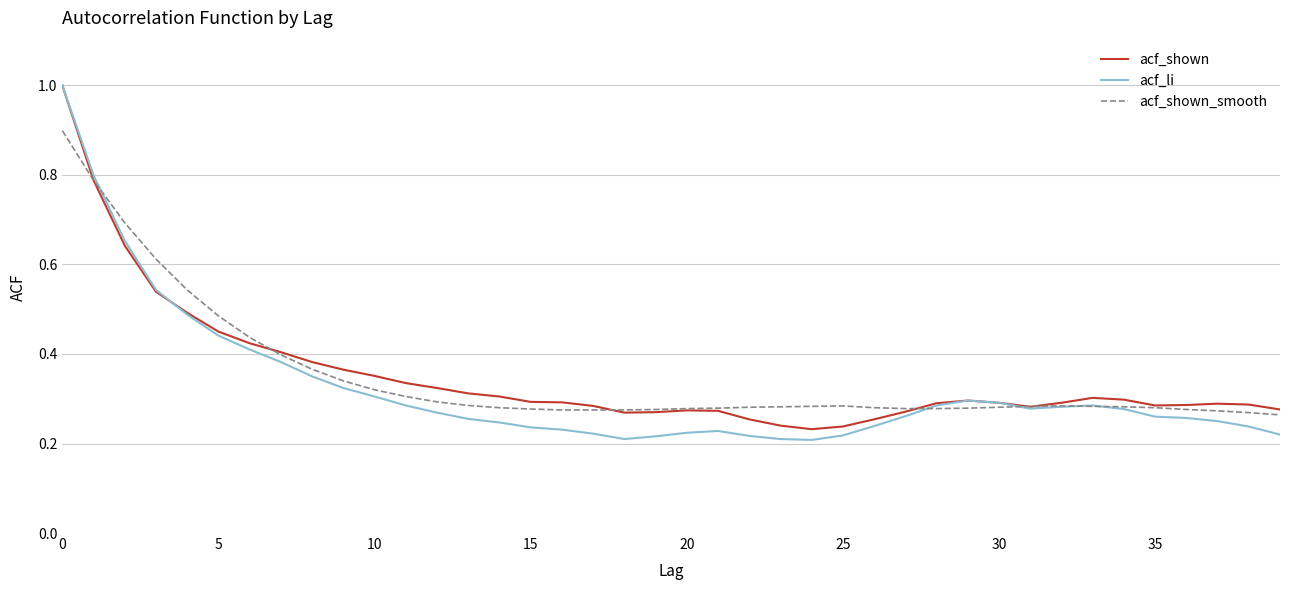

What is the maximum value for acf_shown?

1.0